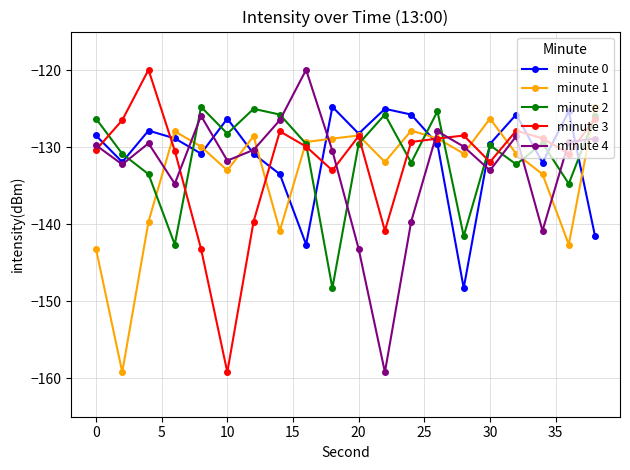

True or false: minute 2 has more than 1 interior local peaks.

True